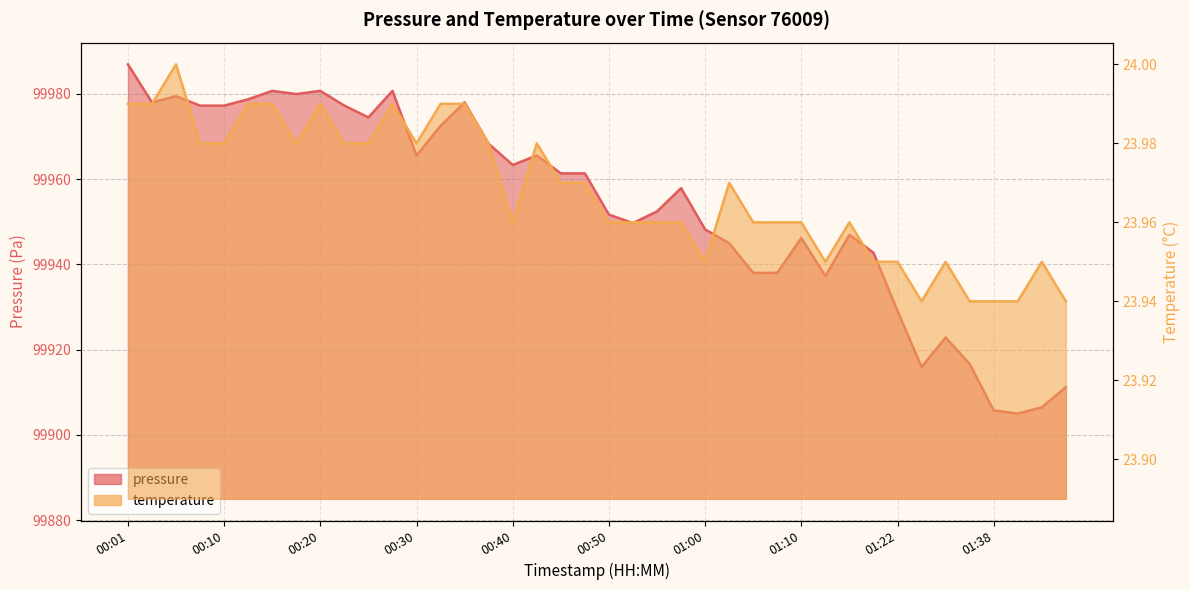

Is it true that temperature equals 24.0 at 00:50?

True